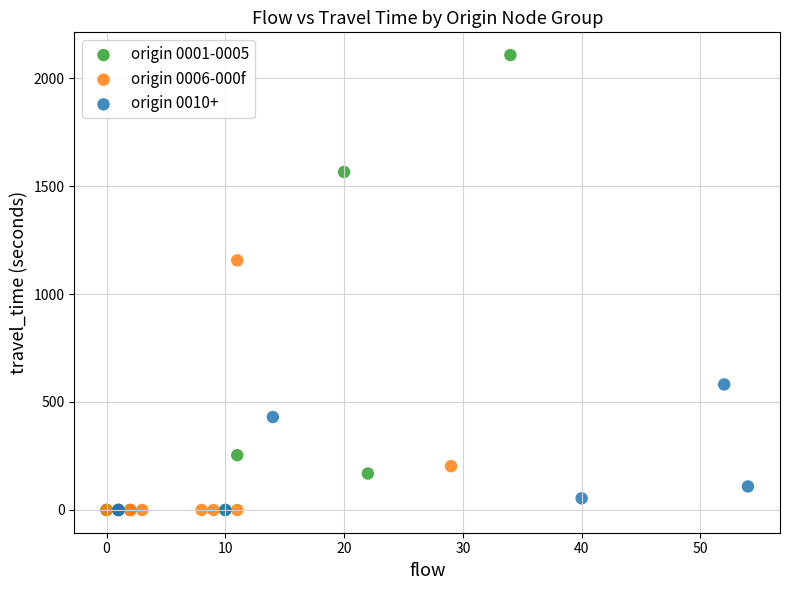

What are all the series names shown in the legend?

origin 0001-0005, origin 0006-000f, origin 0010+